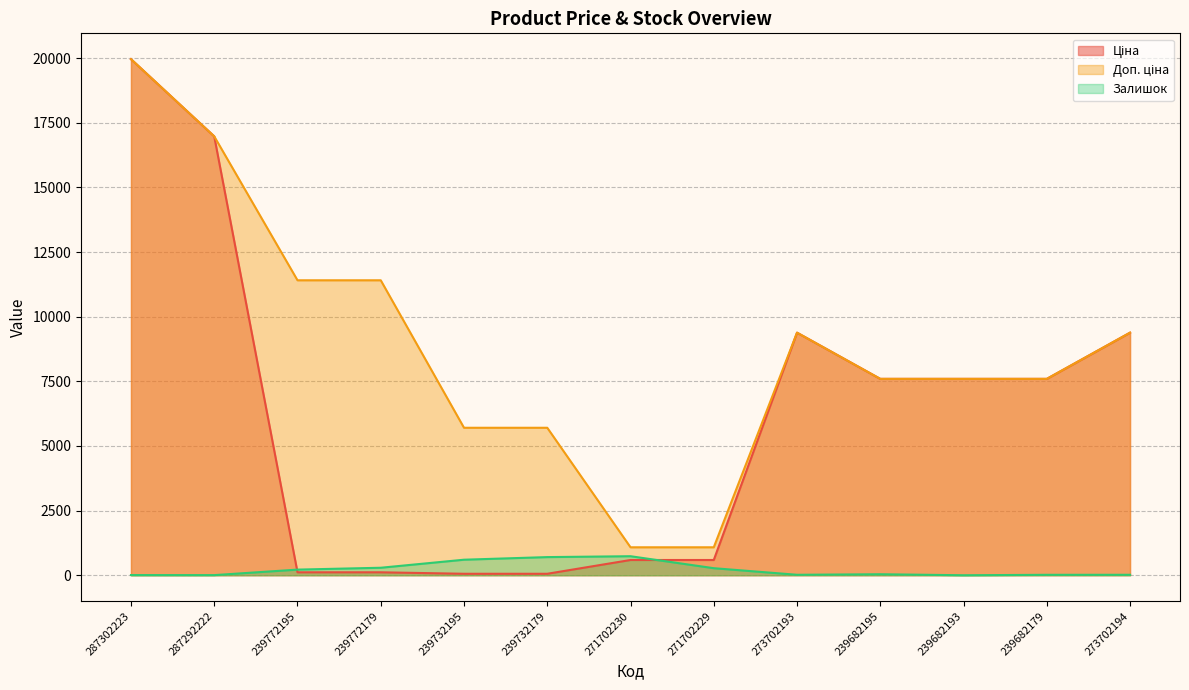

What is the approximate value of Доп. ціна at 271702230?

1081.7